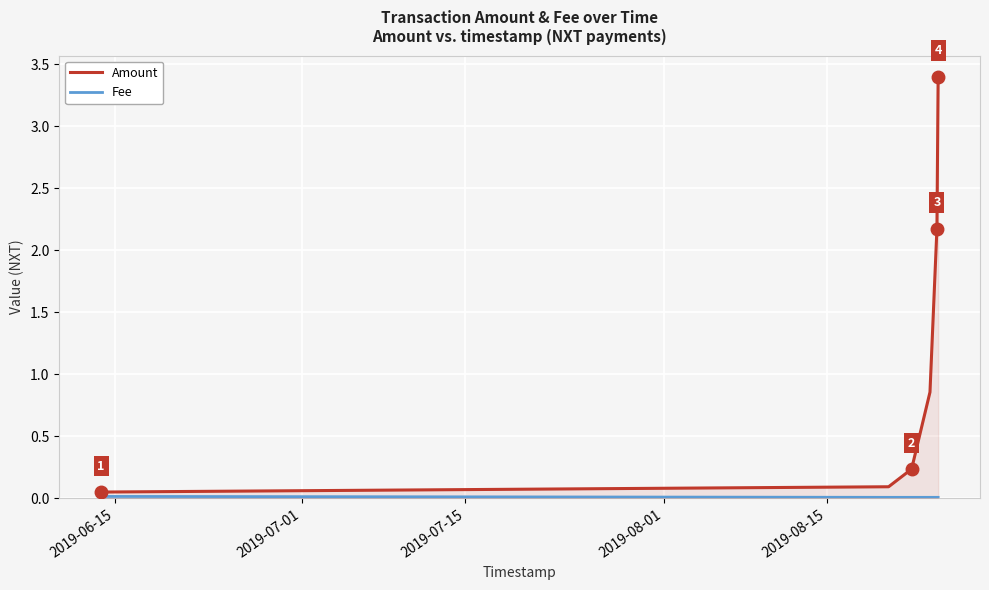

What is the difference between the second highest and minimum values in the Amount series?

2.1